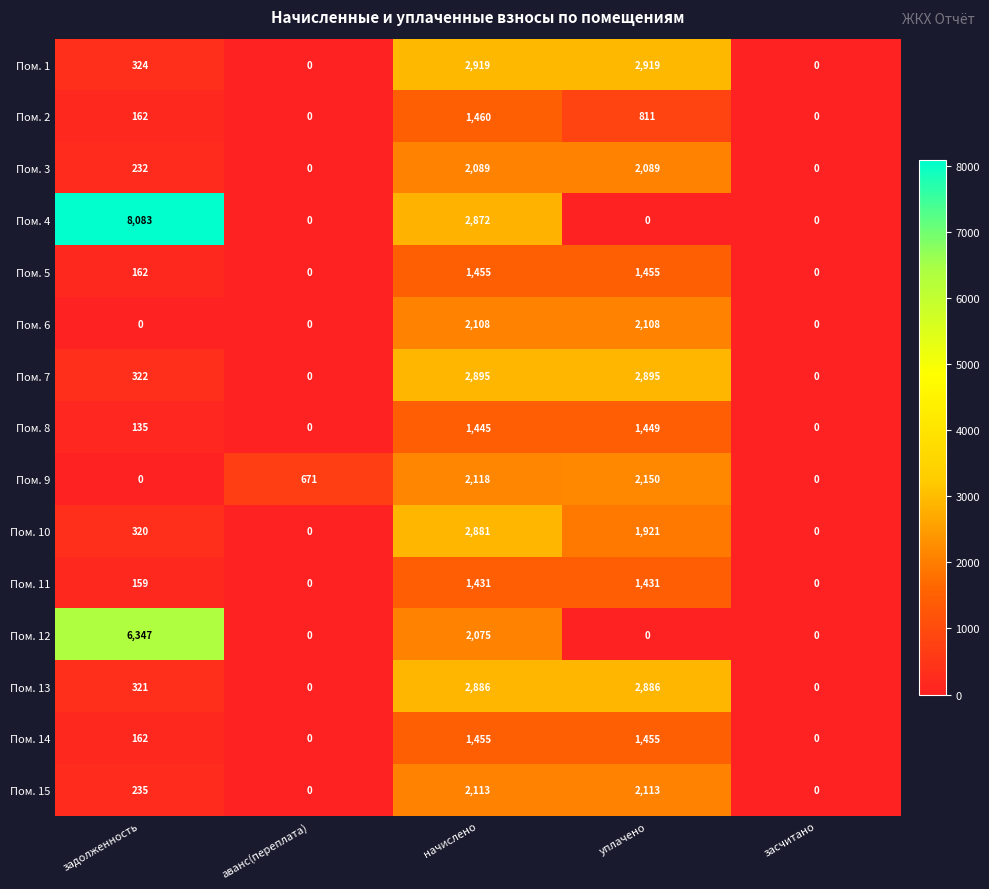

What is the total value across all series at начислено?

32202